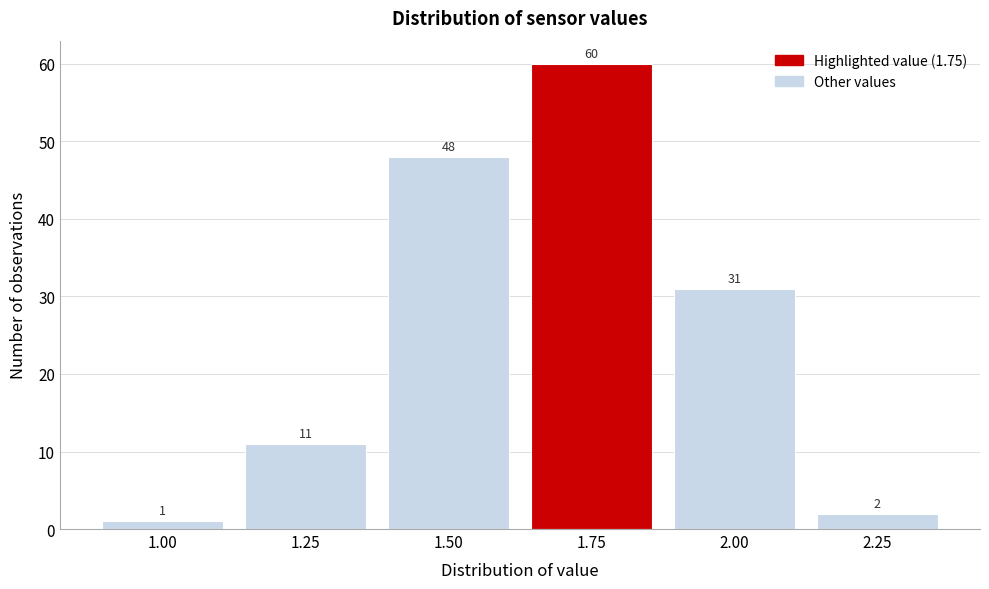

Reading right to left, what are all the values shown in this chart?

2.25=2	2.00=31	1.75=60	1.50=48	1.25=11	1.00=1